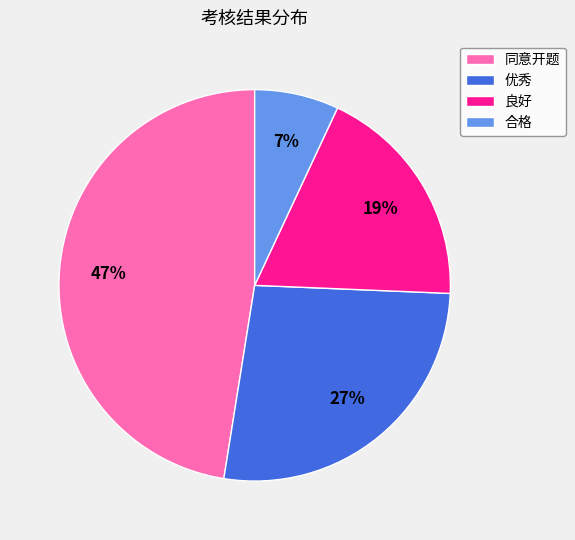

Is it true that 优秀 is 16% of the pie?

False